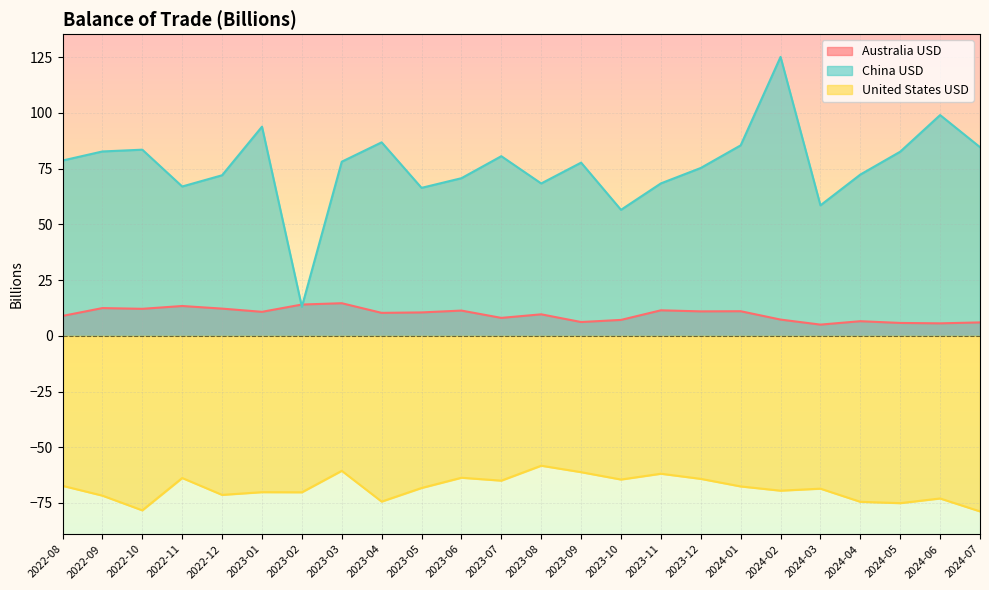

Rank the series by their average value, from lowest to highest.

United States USD, Australia USD, China USD